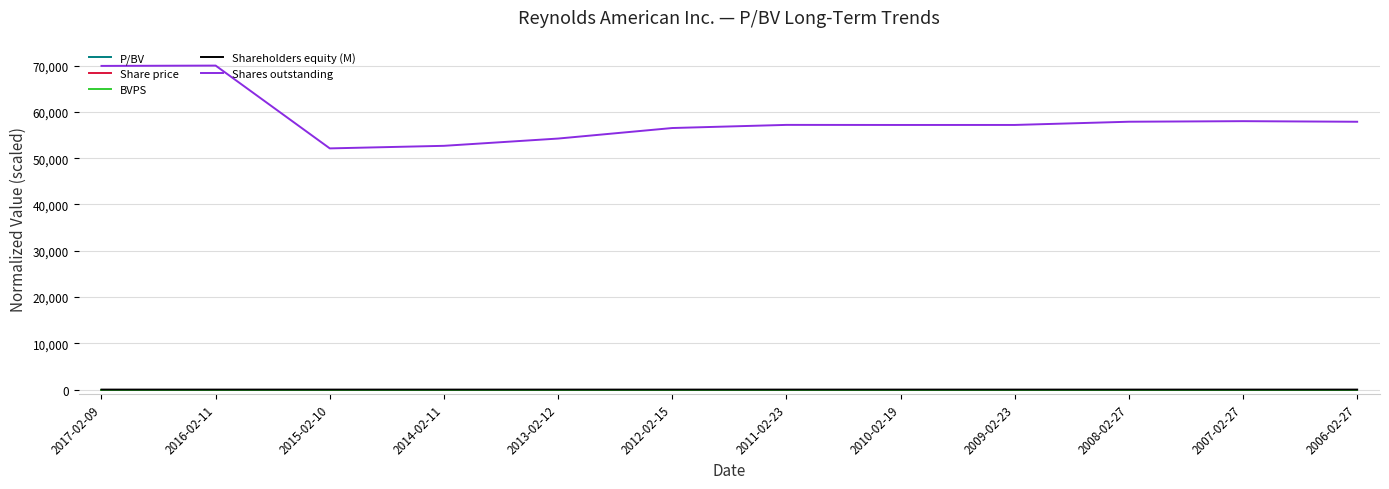

How many distinct data groups are displayed?

5